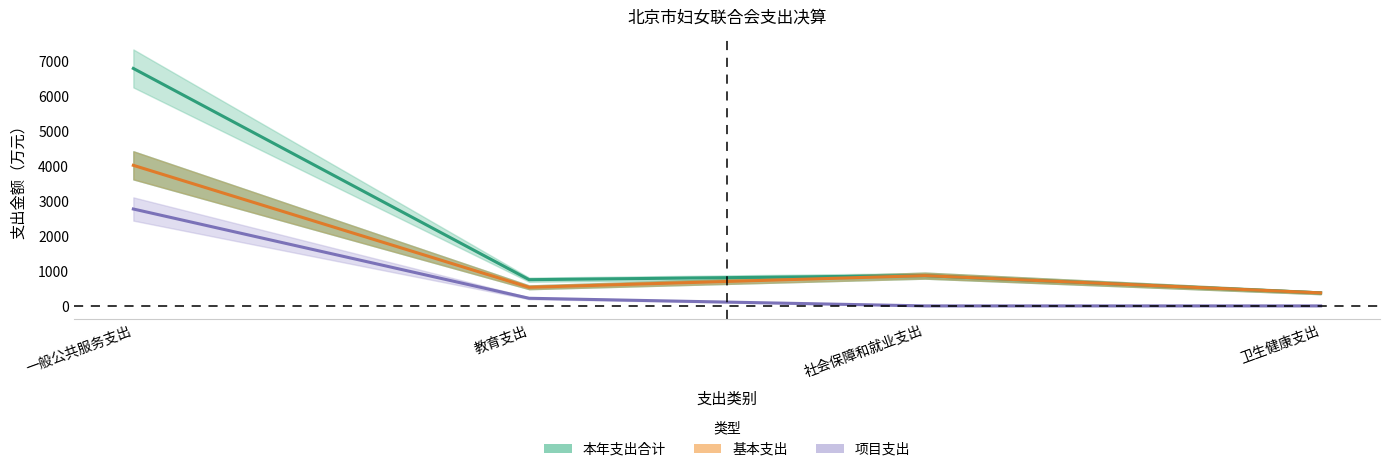

Does the chart display data point markers on the line(s)?

No